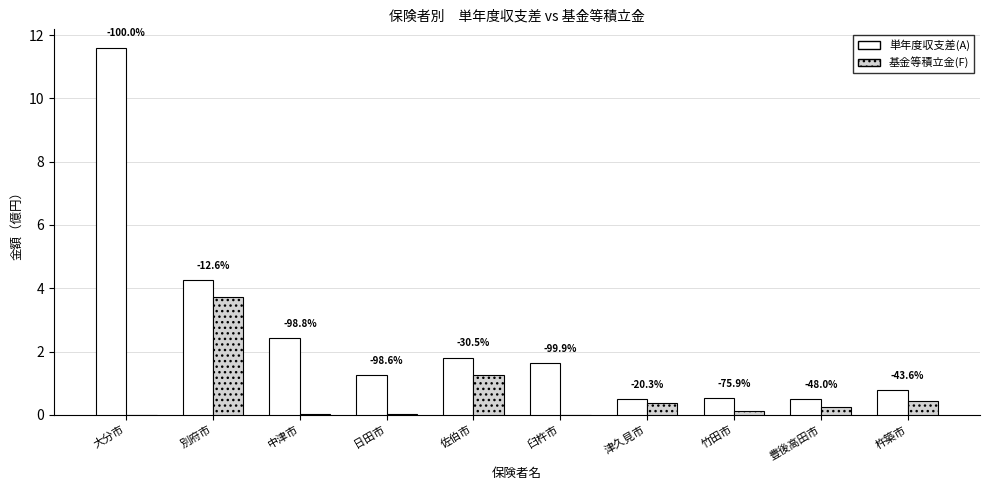

Which label corresponds to the smallest value in the chart?

大分市